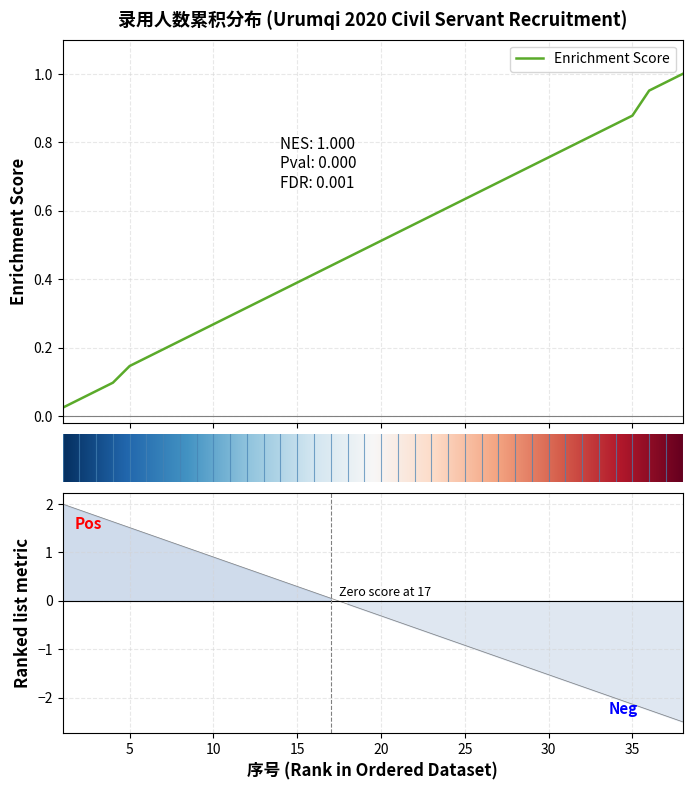

Reading right to left, extract all data points from this chart.

38=-2.5	37=-2.4	36=-2.3	35=-2.1	34=-2.0	33=-1.9	32=-1.8	31=-1.6	30=-1.5	29=-1.4	28=-1.3	27=-1.2	26=-1.0	25=-0.9	24=-0.8	23=-0.7	22=-0.6	21=-0.4	20=-0.3	19=-0.2	18=-0.1	17=0.1	16=0.2	15=0.3	14=0.4	13=0.5	12=0.7	11=0.8	10=0.9	9=1.0	8=1.1	7=1.3	6=1.4	5=1.5	4=1.6	3=1.8	2=1.9	1=2.0